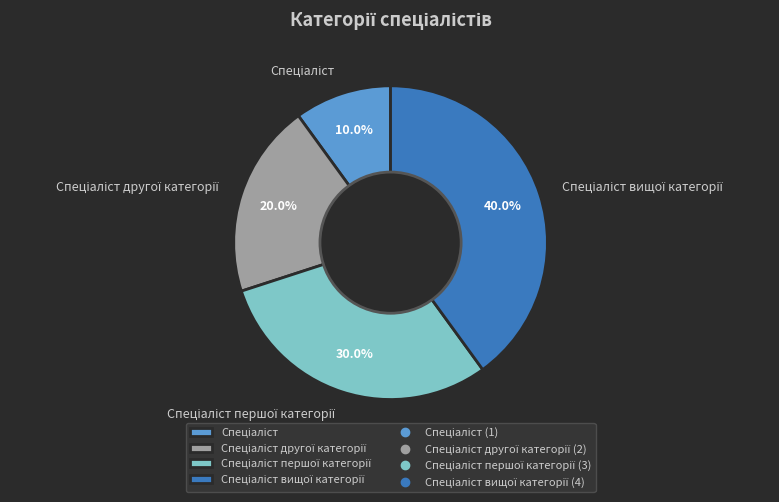

Is there any slice that represents more than half of the pie?

No